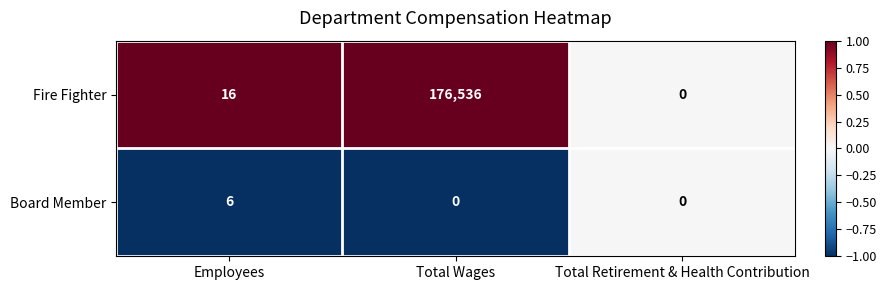

At Total Wages, list the series in order from largest to smallest.

Fire Fighter, Board Member